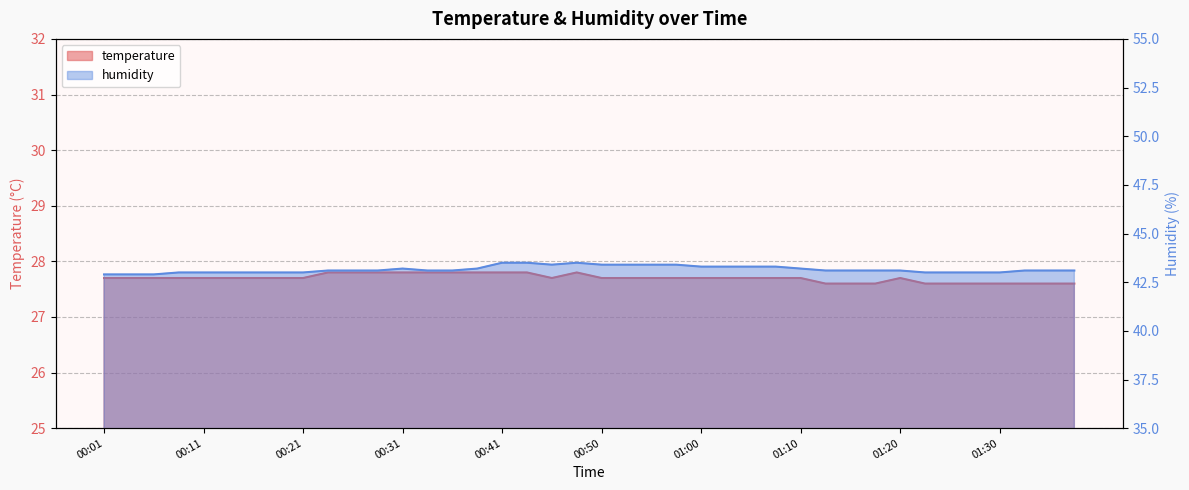

Reading left to right, transcribe all the data shown in this chart.

temperature: 00:01=27.7	00:04=27.7	00:06=27.7	00:09=27.7	00:11=27.7	00:14=27.7	00:16=27.7	00:19=27.7	00:21=27.7	00:23=27.8	00:26=27.8	00:28=27.8	00:31=27.8	00:33=27.8	00:36=27.8	00:38=27.8	00:41=27.8	00:43=27.8	00:45=27.7	00:48=27.8	00:50=27.7	00:53=27.7	00:55=27.7	00:58=27.7	01:00=27.7	01:03=27.7	01:05=27.7	01:08=27.7	01:10=27.7	01:13=27.6	01:15=27.6	01:17=27.6	01:20=27.7	01:22=27.6	01:25=27.6	01:28=27.6	01:30=27.6	01:32=27.6	01:35=27.6	01:37=27.6
humidity: 00:01=42.9	00:04=42.9	00:06=42.9	00:09=43.0	00:11=43.0	00:14=43.0	00:16=43.0	00:19=43.0	00:21=43.0	00:23=43.1	00:26=43.1	00:28=43.1	00:31=43.2	00:33=43.1	00:36=43.1	00:38=43.2	00:41=43.5	00:43=43.5	00:45=43.4	00:48=43.5	00:50=43.4	00:53=43.4	00:55=43.4	00:58=43.4	01:00=43.3	01:03=43.3	01:05=43.3	01:08=43.3	01:10=43.2	01:13=43.1	01:15=43.1	01:17=43.1	01:20=43.1	01:22=43.0	01:25=43.0	01:28=43.0	01:30=43.0	01:32=43.1	01:35=43.1	01:37=43.1